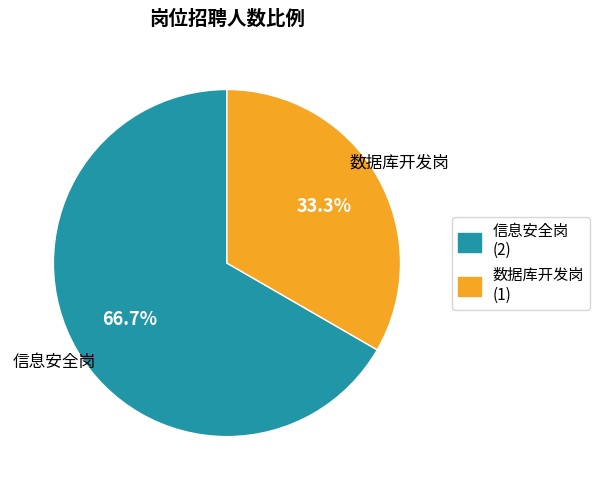

What is the total percentage of 信息安全岗 and 数据库开发岗?

100.0%